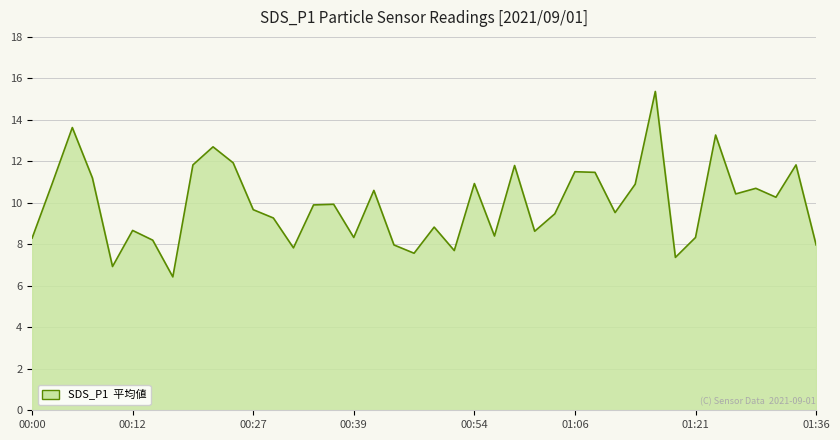

What is the minimum value shown in the chart?

6.4